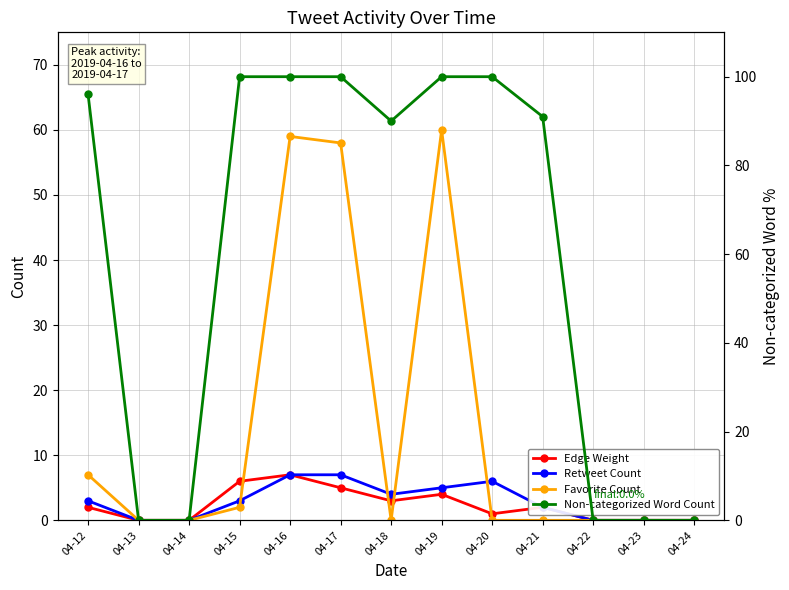

Rank the categories by Edge Weight value from highest to lowest.

04-16, 04-15, 04-17, 04-19, 04-18, 04-12, 04-21, 04-20, 04-13, 04-14, 04-22, 04-23, 04-24